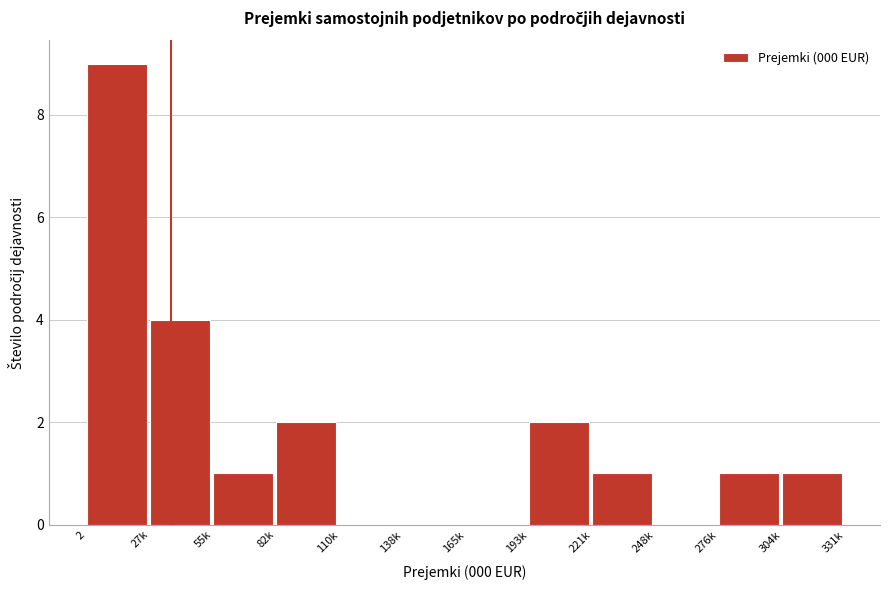

Reading left to right, transcribe all the data shown in this chart.

2=9	27k=4	55k=1	82k=2	110k=0	138k=0	165k=0	193k=2	221k=1	248k=0	276k=1	304k=1